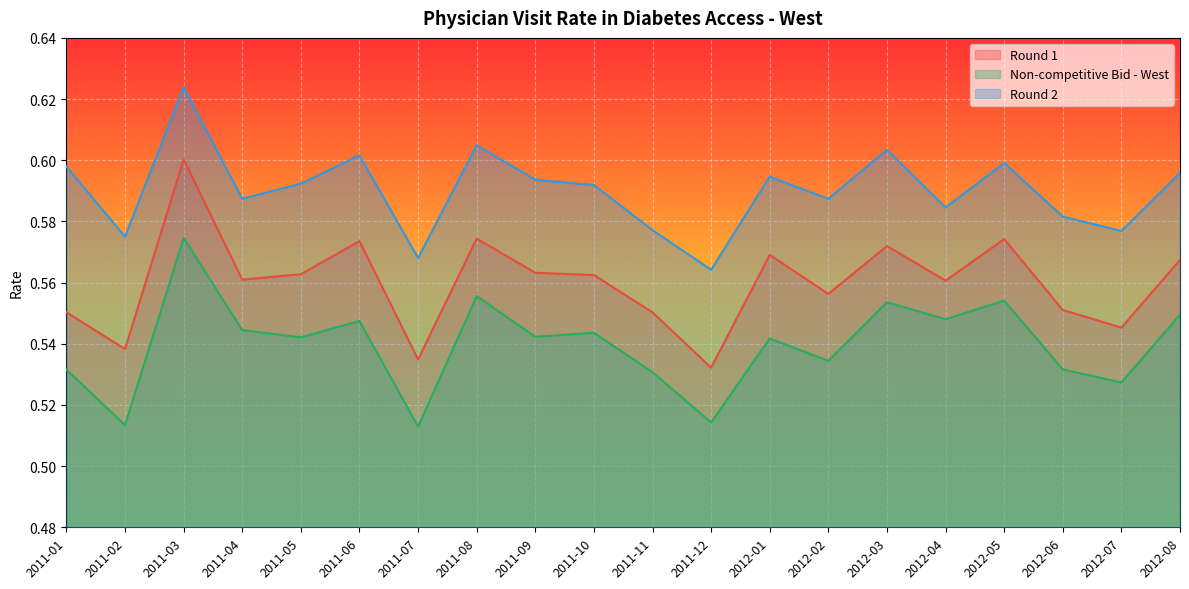

Reading left to right, list all the values displayed in this chart.

Round 1: 0.6	0.5	0.6	0.6	0.6	0.6	0.5	0.6	0.6	0.6	0.6	0.5	0.6	0.6	0.6	0.6	0.6	0.6	0.5	0.6
Non-competitive Bid - West: 0.5	0.5	0.6	0.5	0.5	0.5	0.5	0.6	0.5	0.5	0.5	0.5	0.5	0.5	0.6	0.5	0.6	0.5	0.5	0.5
Round 2: 0.6	0.6	0.6	0.6	0.6	0.6	0.6	0.6	0.6	0.6	0.6	0.6	0.6	0.6	0.6	0.6	0.6	0.6	0.6	0.6